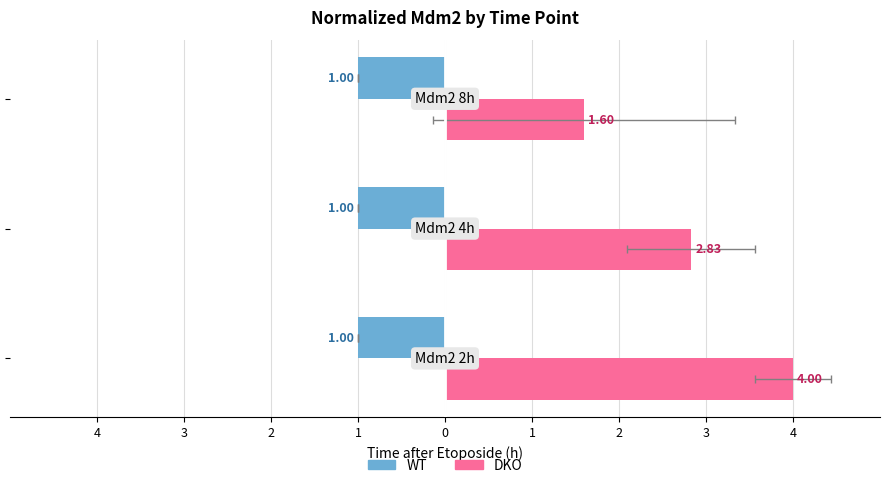

What are all the series names shown in the legend?

WT, DKO